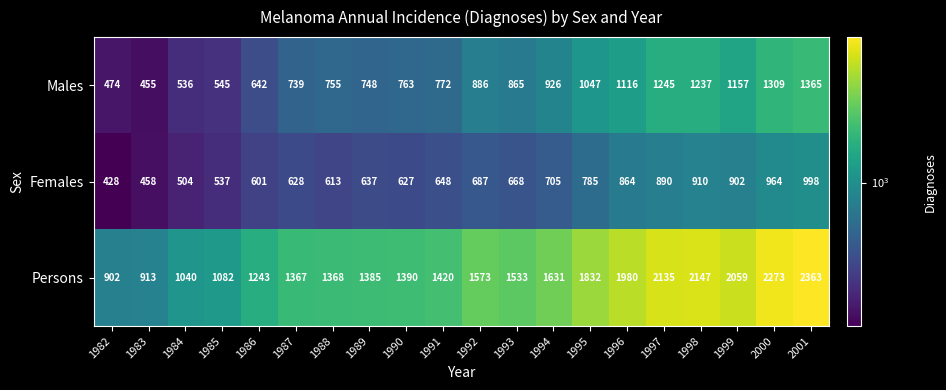

What is the difference between the maximum and second lowest values in the Persons series?

1450